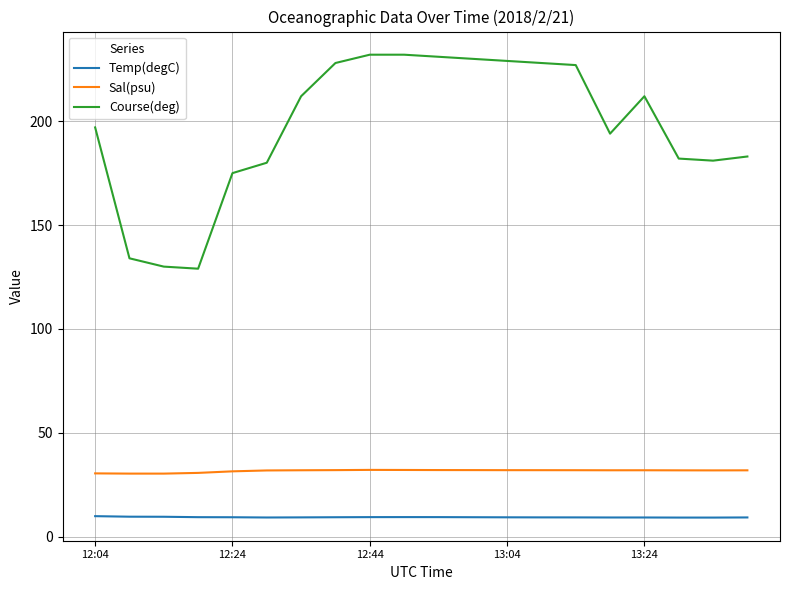

Which series has the largest total across all categories?

Course(deg)